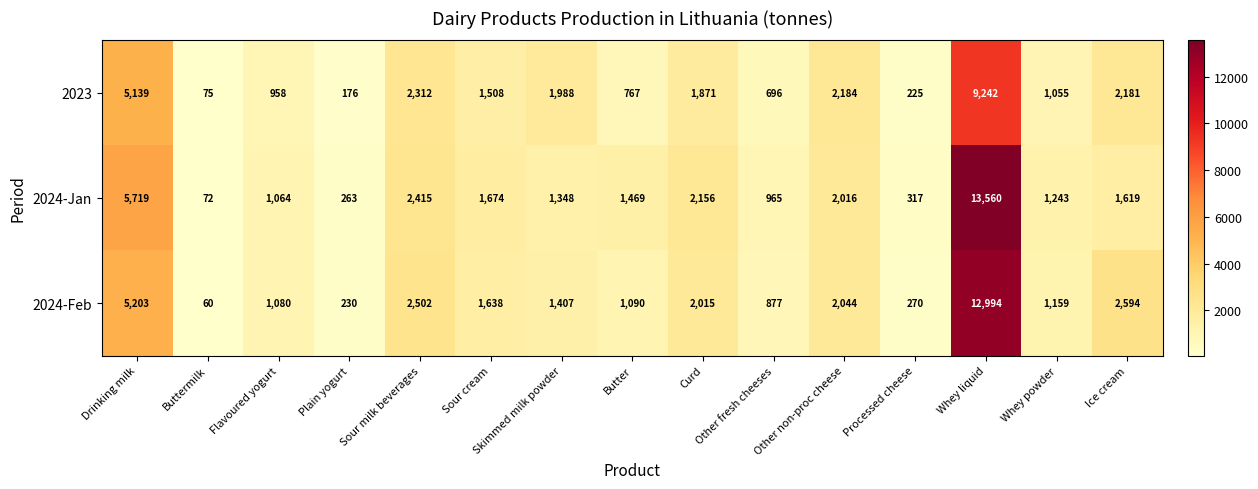

At Whey liquid, list the series in order from largest to smallest.

2024-Jan, 2024-Feb, 2023